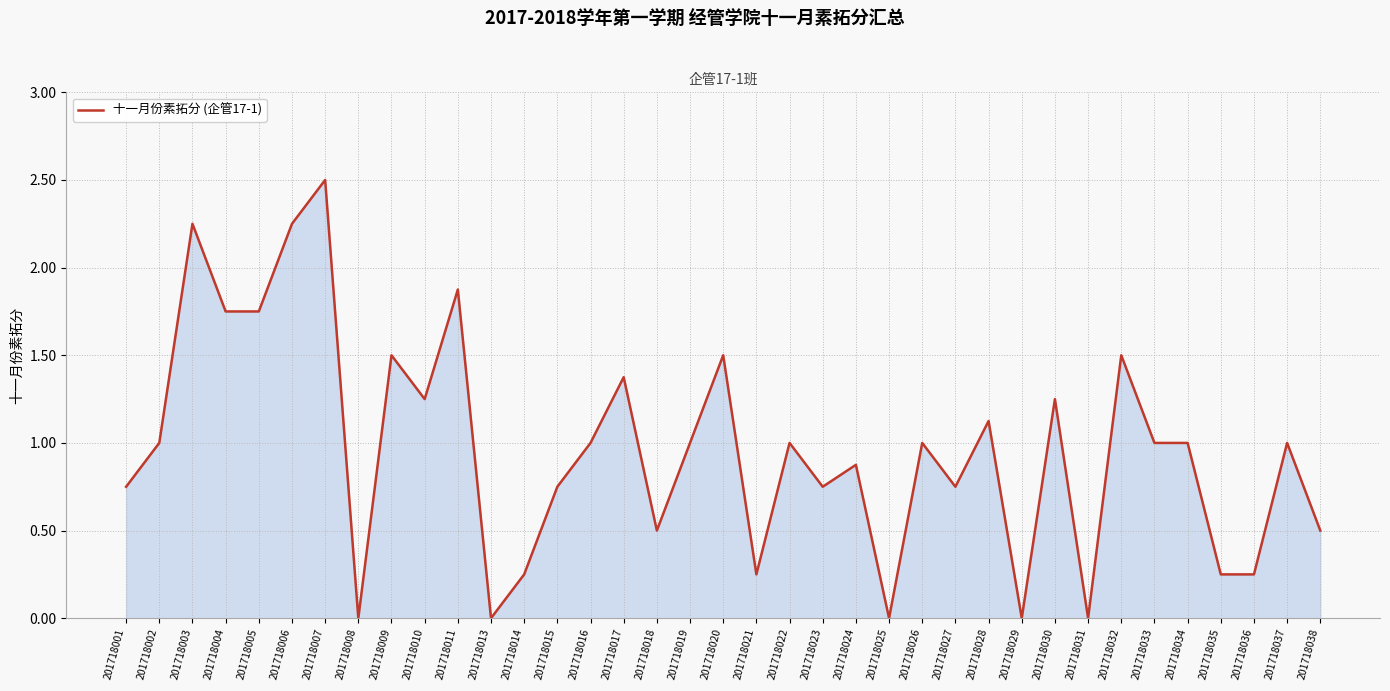

True or false: the data shows 1.5 at 201718008.

False